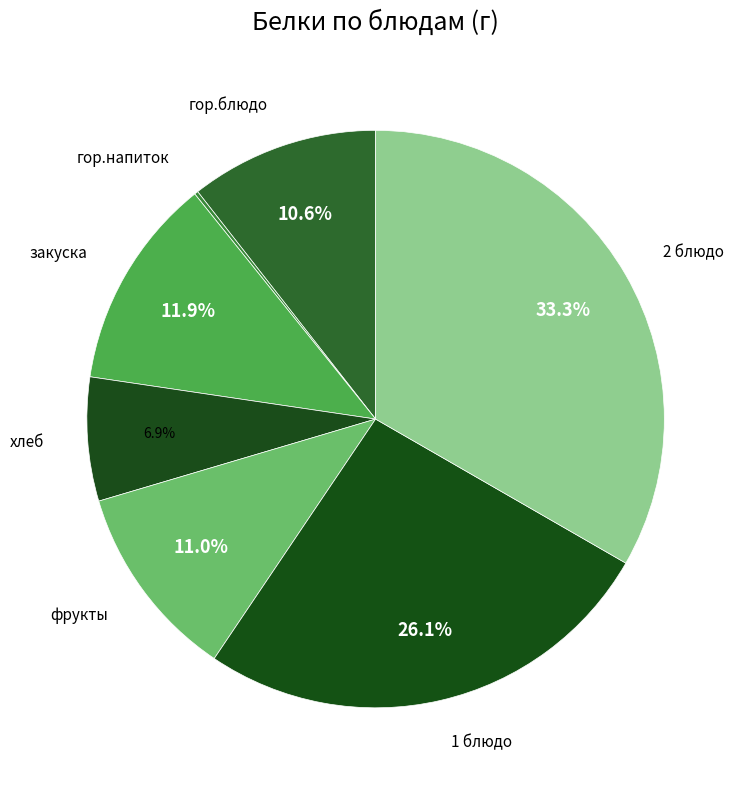

Which slice is the largest?

2 блюдо